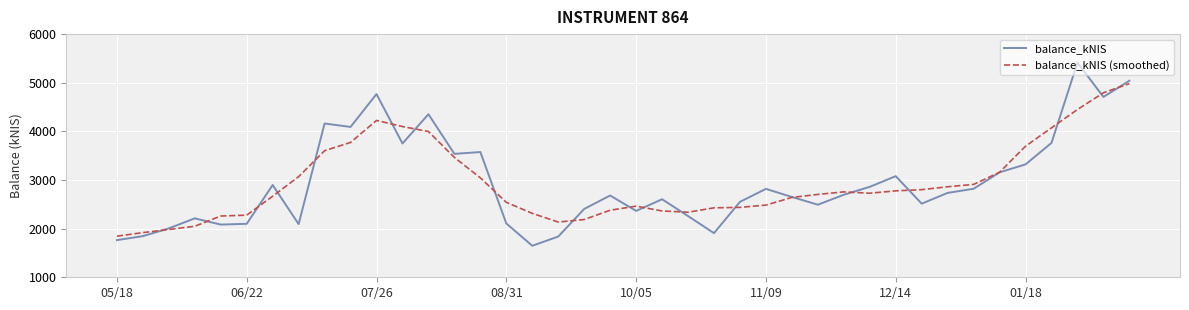

What is the sum of all balance_kNIS values?

117673.8